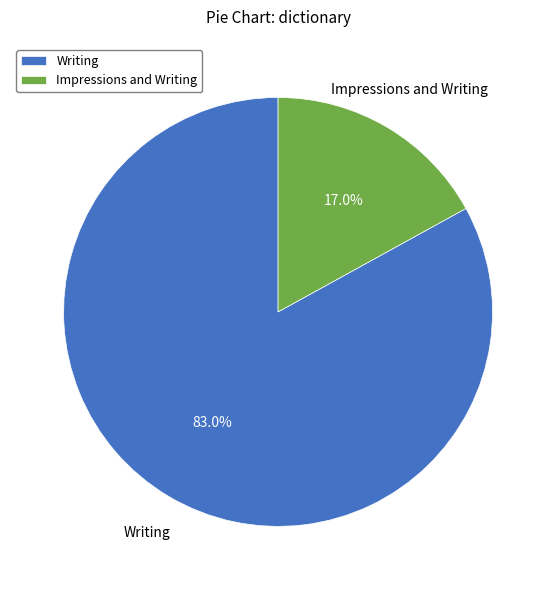

What is the largest slice in the pie chart?

Writing